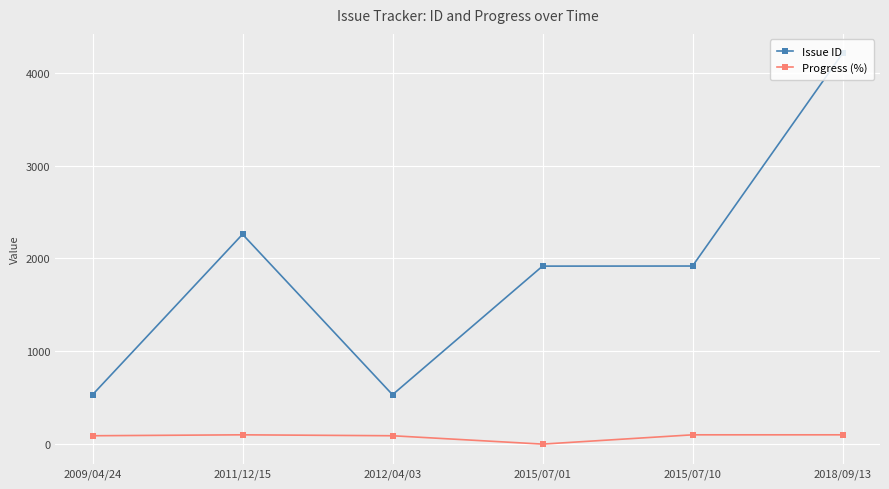

Does the chart display data point markers on the line(s)?

Yes